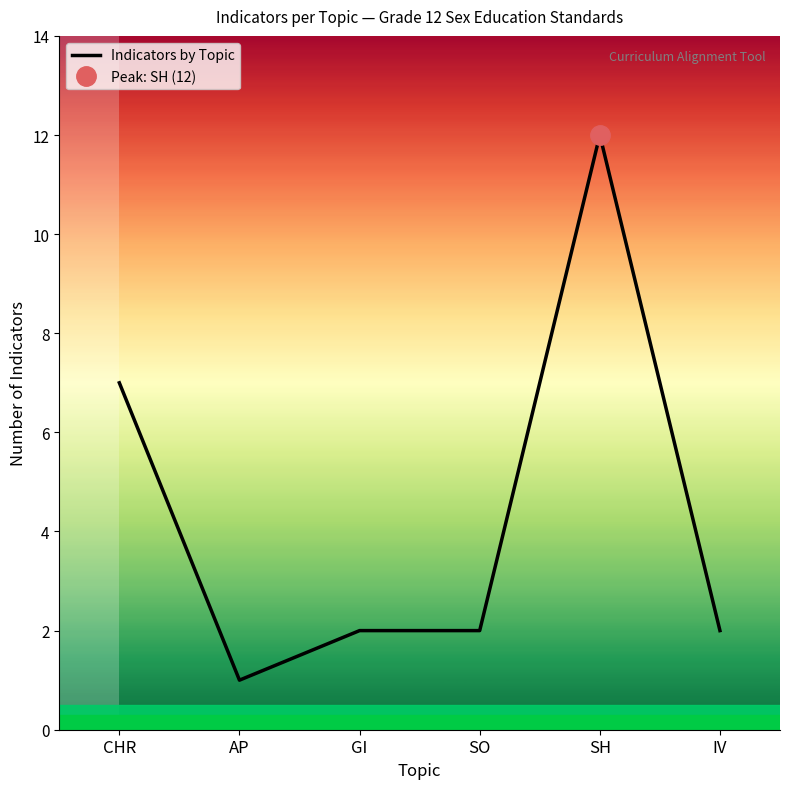

What is the difference between the second highest and minimum values?

6